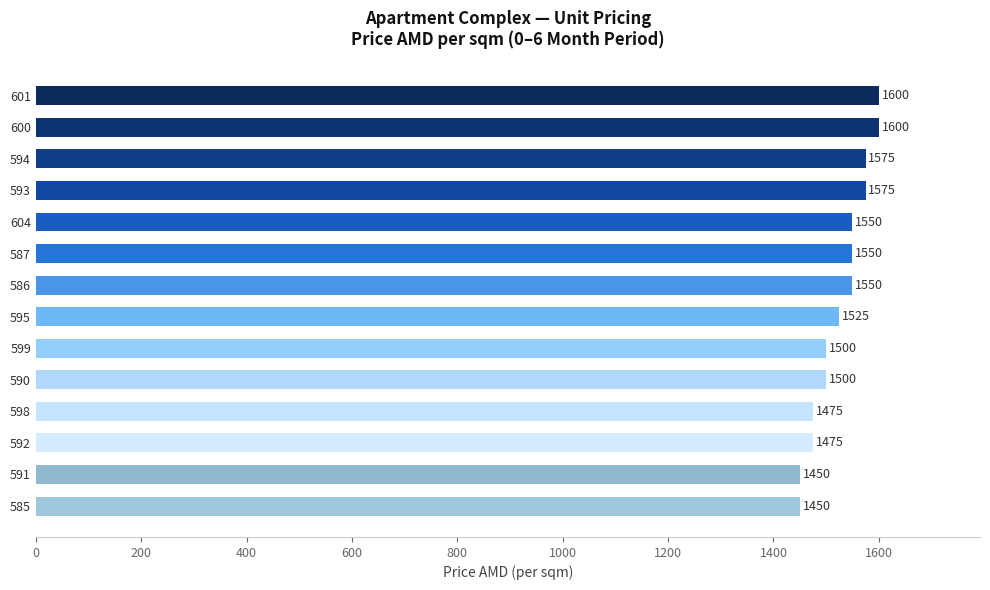

Where is the data nearest to the value 1525?

595